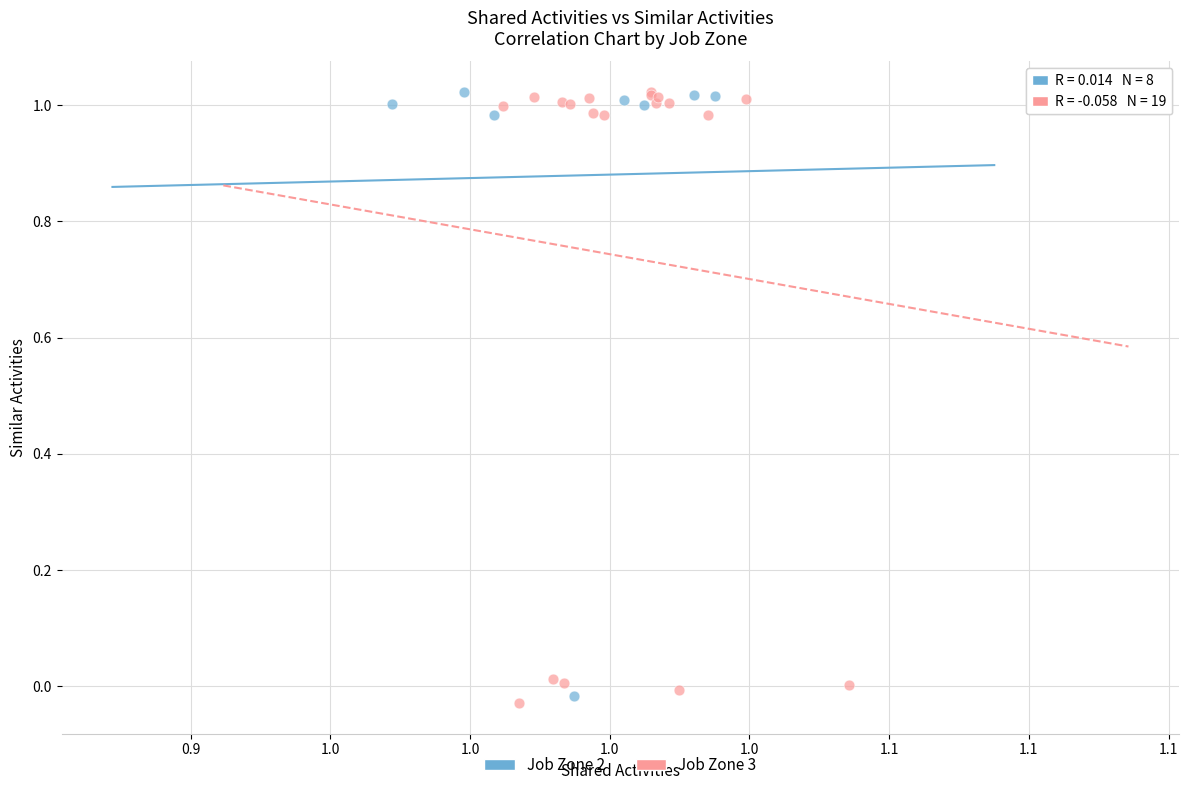

Which series contains the lowest Y value?

Job Zone 3